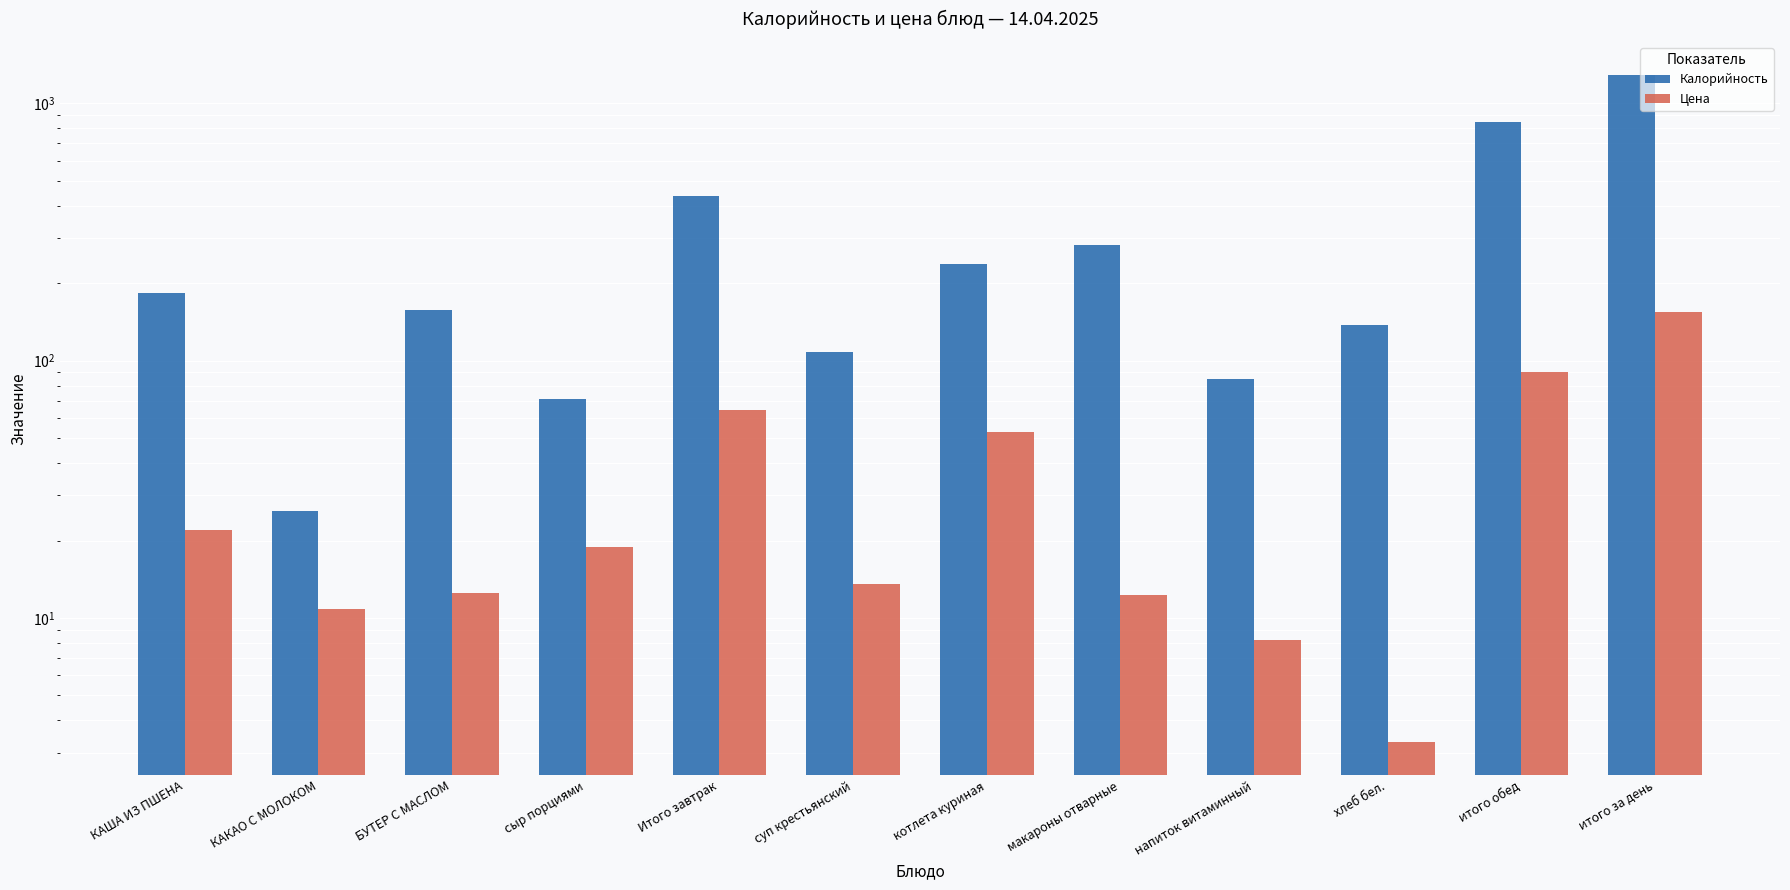

Is it true that Цена equals 52.8 at котлета куриная?

True